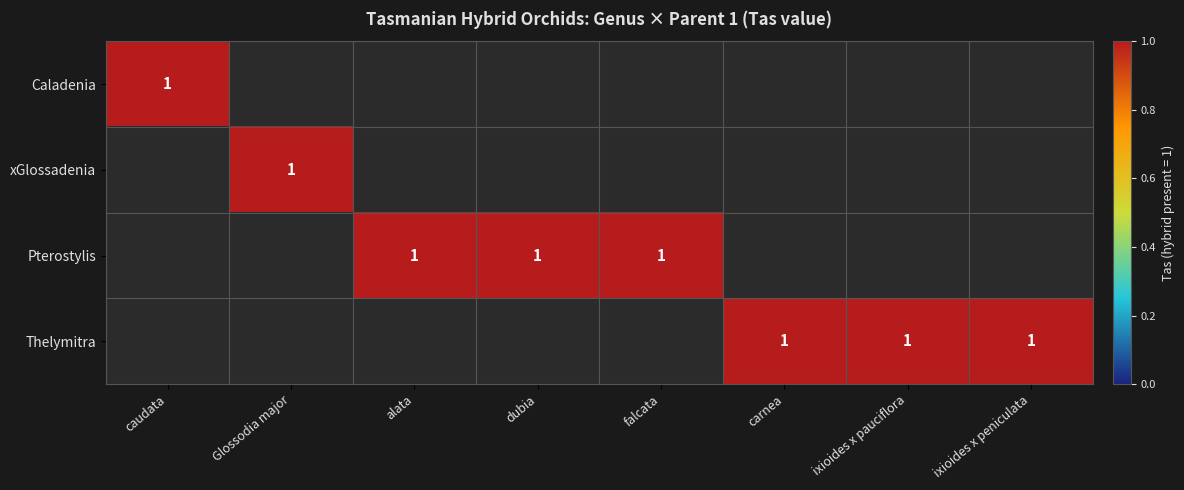

At how many categories does at least one series exceed 0?

8